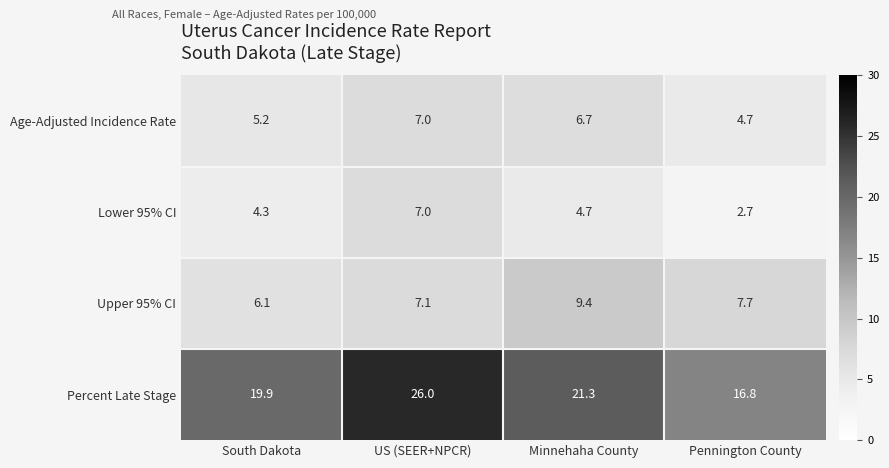

What is the minimum value for Lower 95% CI?

2.7